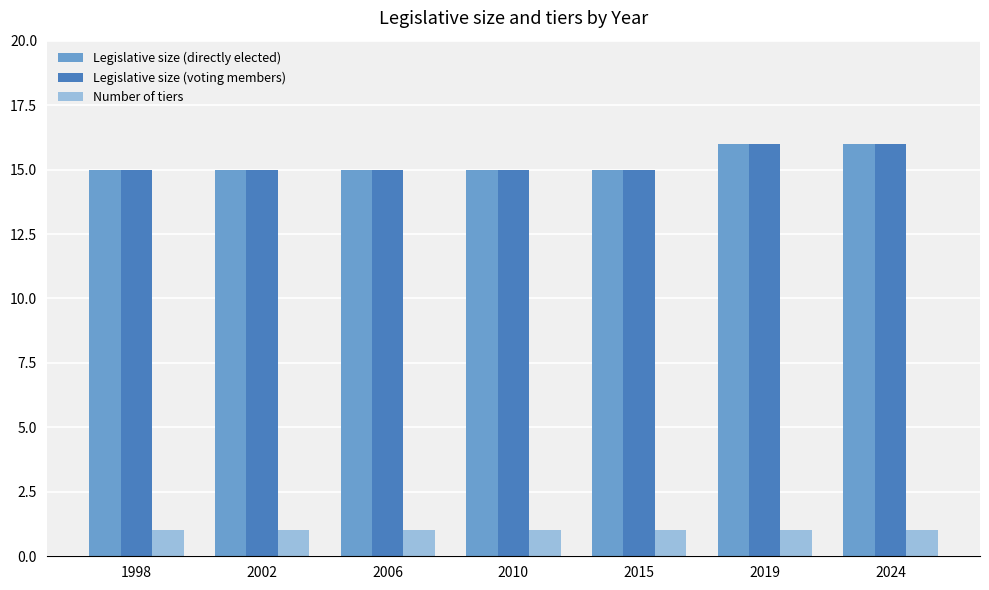

What is the minimum value for Number of tiers?

1